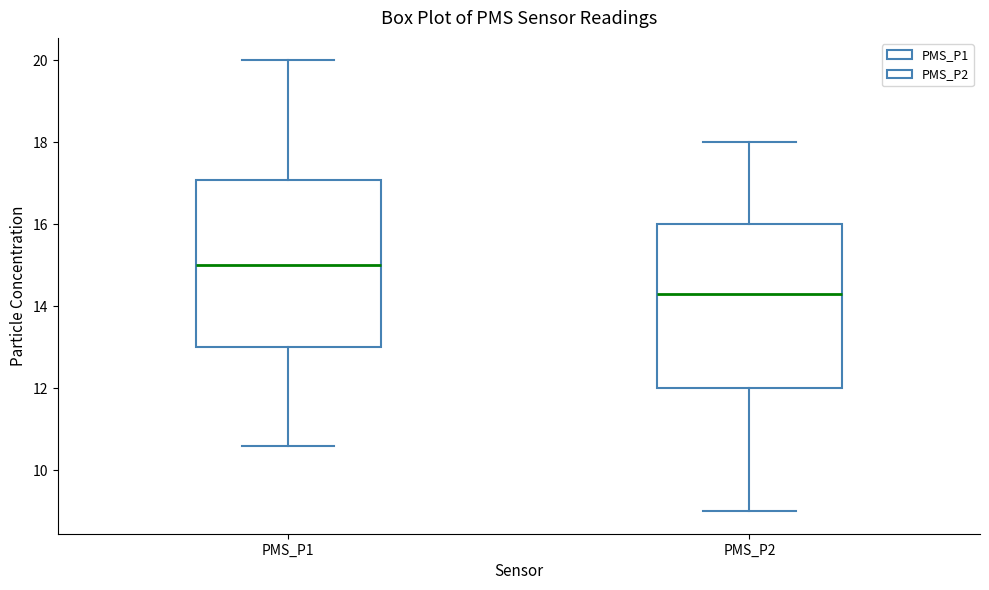

Reading left to right, transcribe this box plot: for each box, give where its median line is, the range the box spans, and where its two whiskers end, as read against the y-axis. The values are not printed on the chart, so give them approximately, as read against the axis.

PMS_P1: median 15.0, box 13.0 to 17.0, whiskers 10.6 to 20.0
PMS_P2: median 14.4, box 12.0 to 16.0, whiskers 9.0 to 18.0